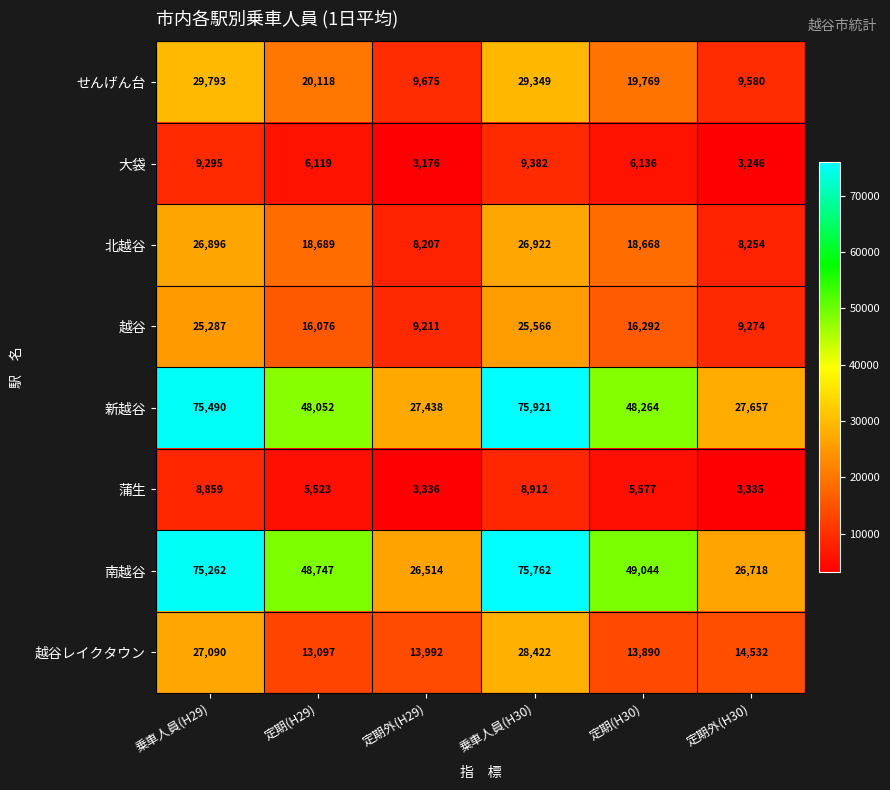

Which series has the widest spread of values?

南越谷